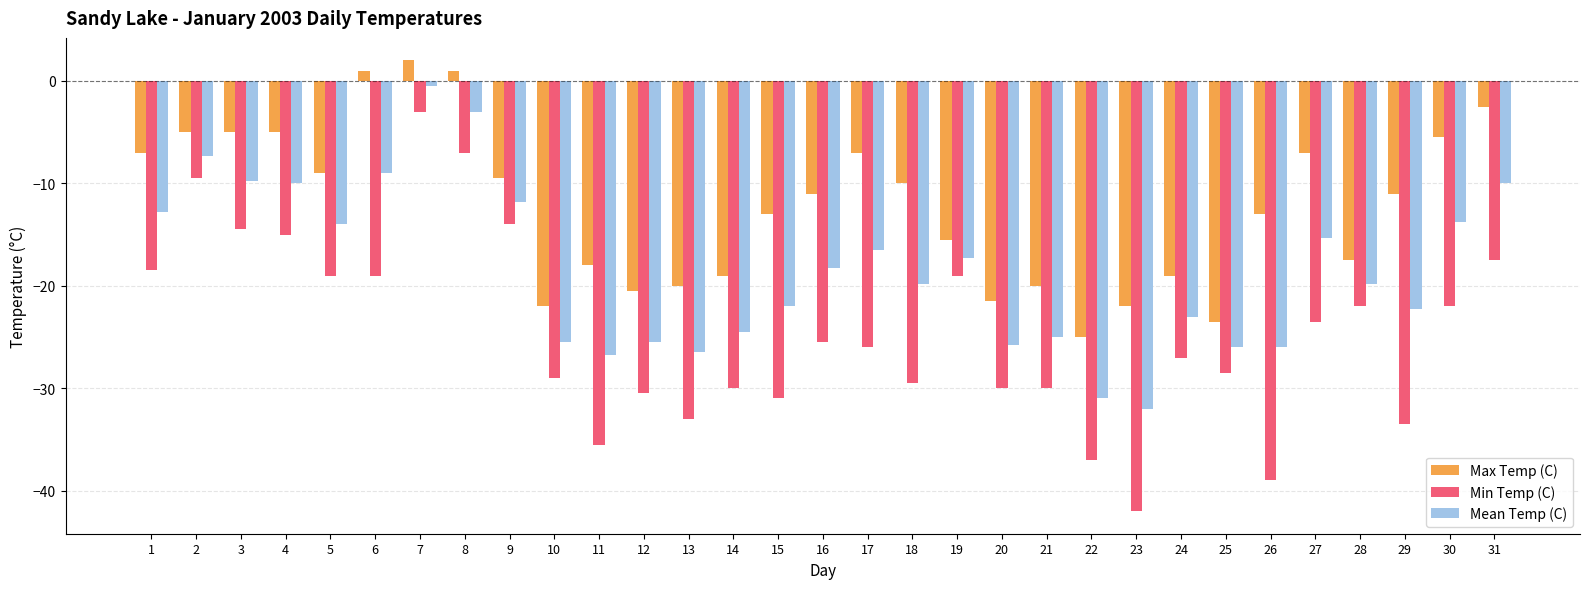

The value of Min Temp (C) at 21 is -13.5. True or false?

False